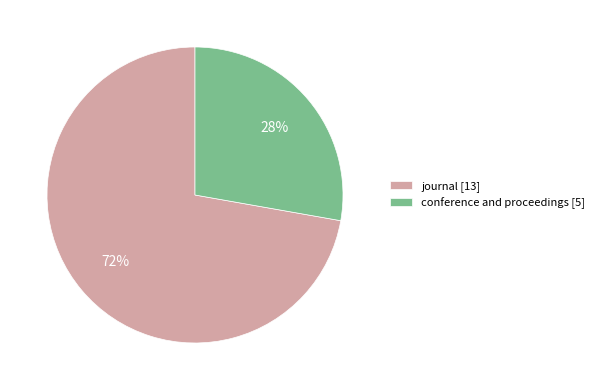

To the nearest percent, what is the difference between the conference and proceedings and journal slice percentages?

44%